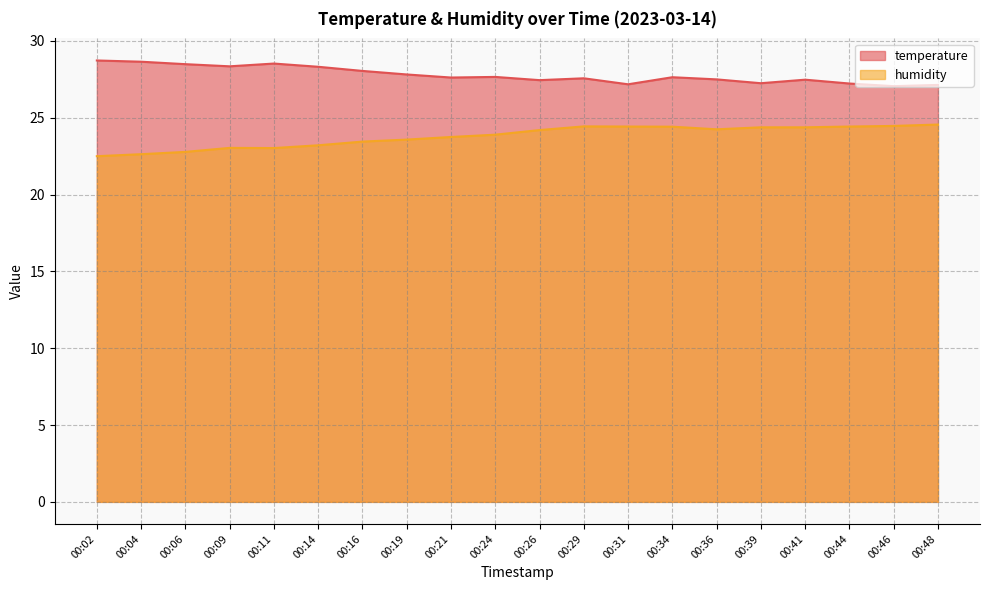

What are all the series names shown in the legend?

temperature, humidity